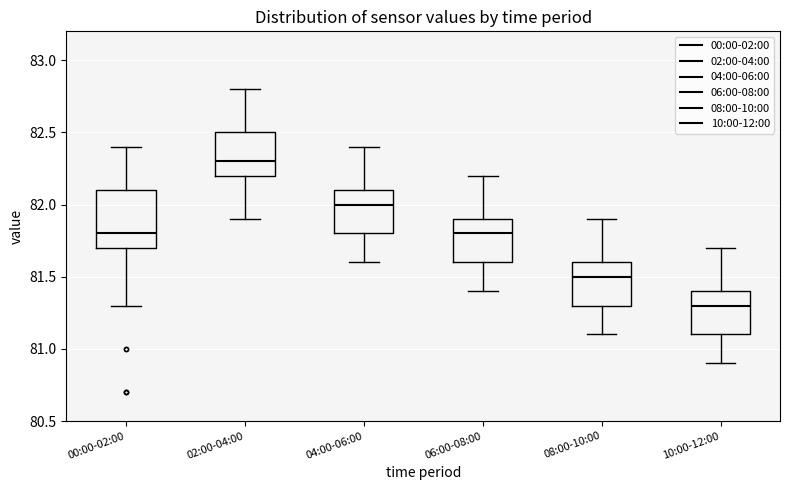

Reading left to right, transcribe this box plot: for each box, give where its median line is, the range the box spans, and where its two whiskers end, as read against the y-axis. The values are not printed on the chart, so give them approximately, as read against the axis.

00:00-02:00: median 81.8, box 81.7 to 82.1, whiskers 81.3 to 82.4
02:00-04:00: median 82.3, box 82.2 to 82.5, whiskers 81.9 to 82.8
04:00-06:00: median 82.0, box 81.8 to 82.1, whiskers 81.6 to 82.4
06:00-08:00: median 81.8, box 81.6 to 81.9, whiskers 81.4 to 82.2
08:00-10:00: median 81.5, box 81.3 to 81.6, whiskers 81.1 to 81.9
10:00-12:00: median 81.3, box 81.1 to 81.4, whiskers 80.9 to 81.7